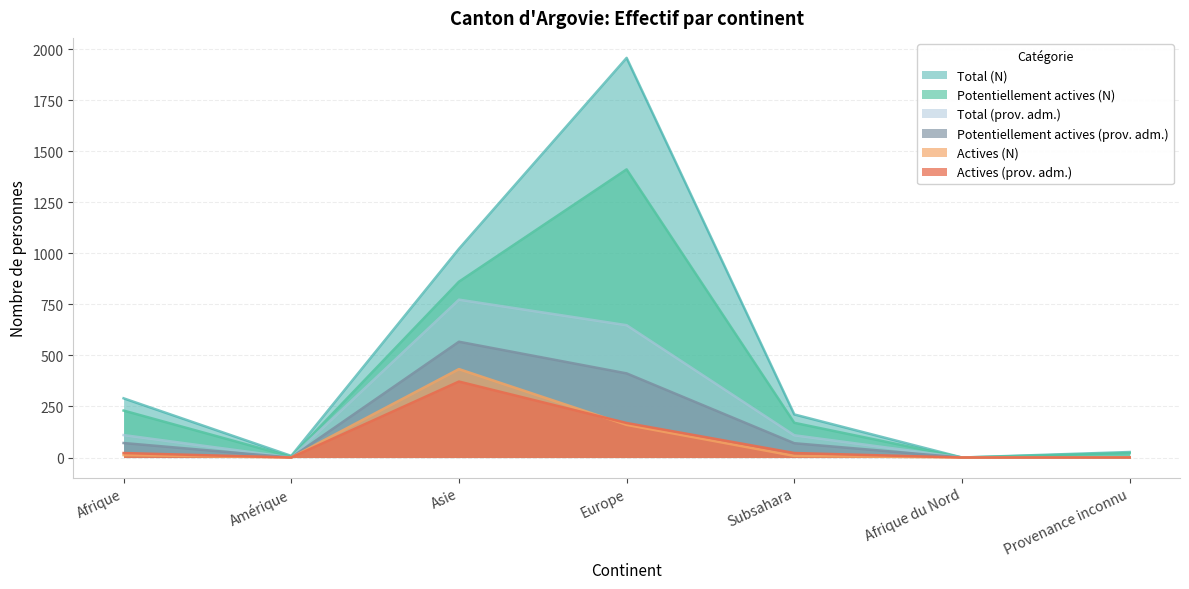

Reading left to right, what are all the values shown in this chart?

Total (N): 290	8	1022	1957	211	0	27
Potentiellement actives (N): 230	4	861	1411	170	0	22
Actives (N): 12	0	433	160	8	0	1
Total (prov. adm.): 110	0	773	648	109	0	1
Potentiellement actives (prov. adm.): 71	0	567	412	70	0	1
Actives (prov. adm.): 22	0	372	169	22	0	0